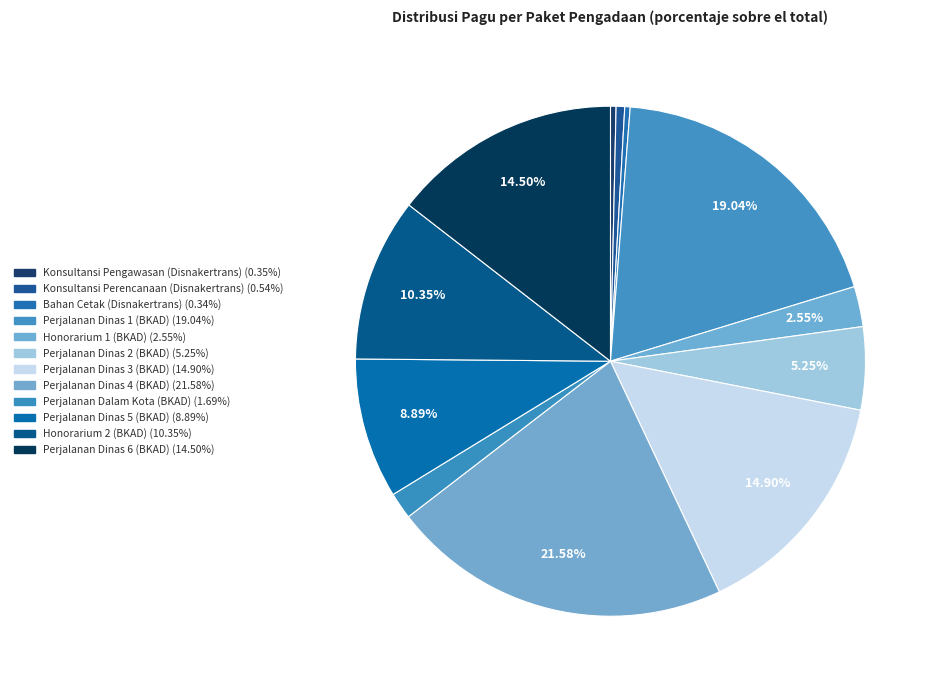

Does any single category account for the majority?

No